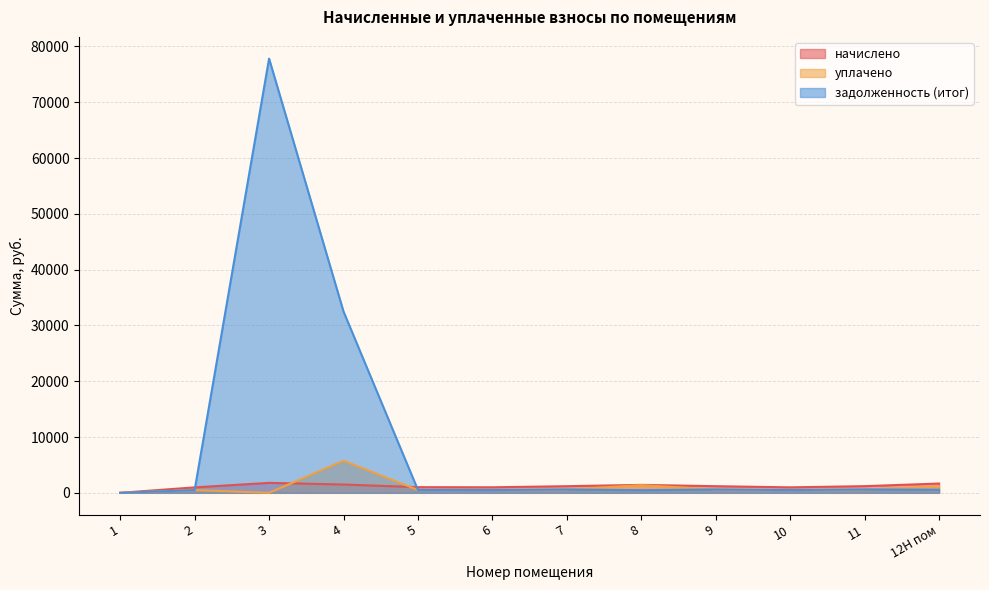

Which series has the largest range (max minus min)?

задолженность (итог)